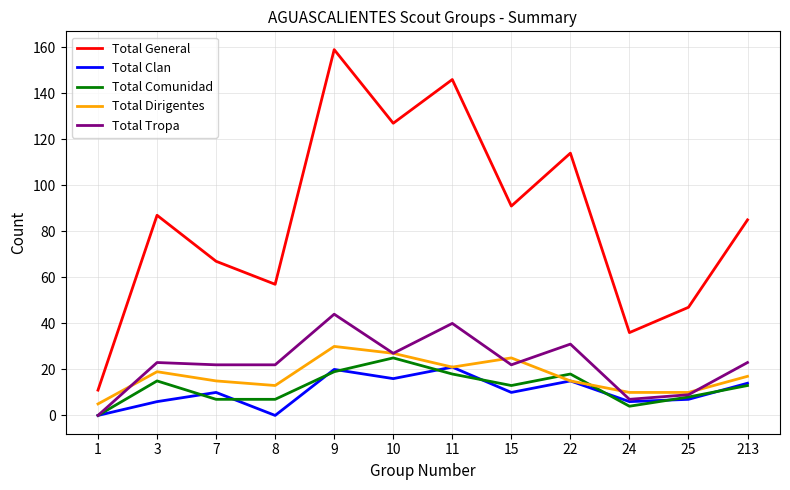

At which category is the sum across all series the highest?

9